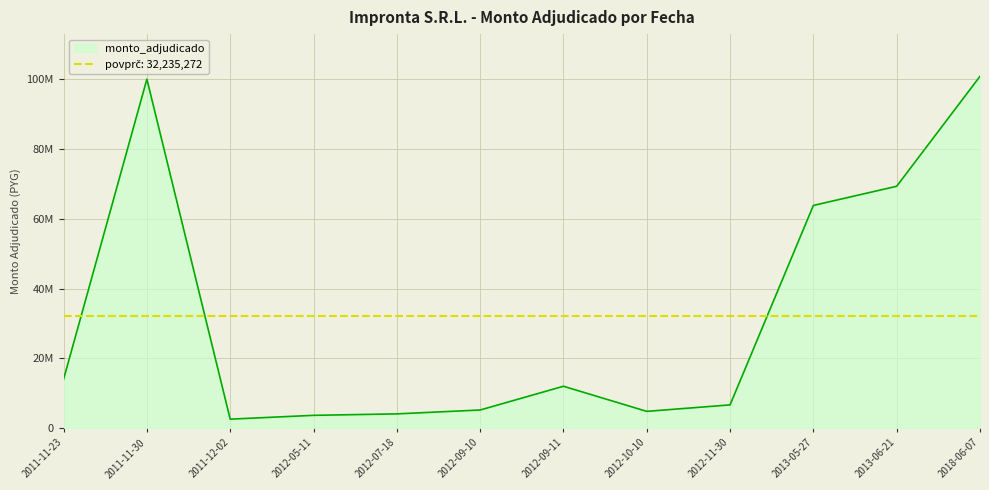

Where is the first local minimum?

2011-12-02